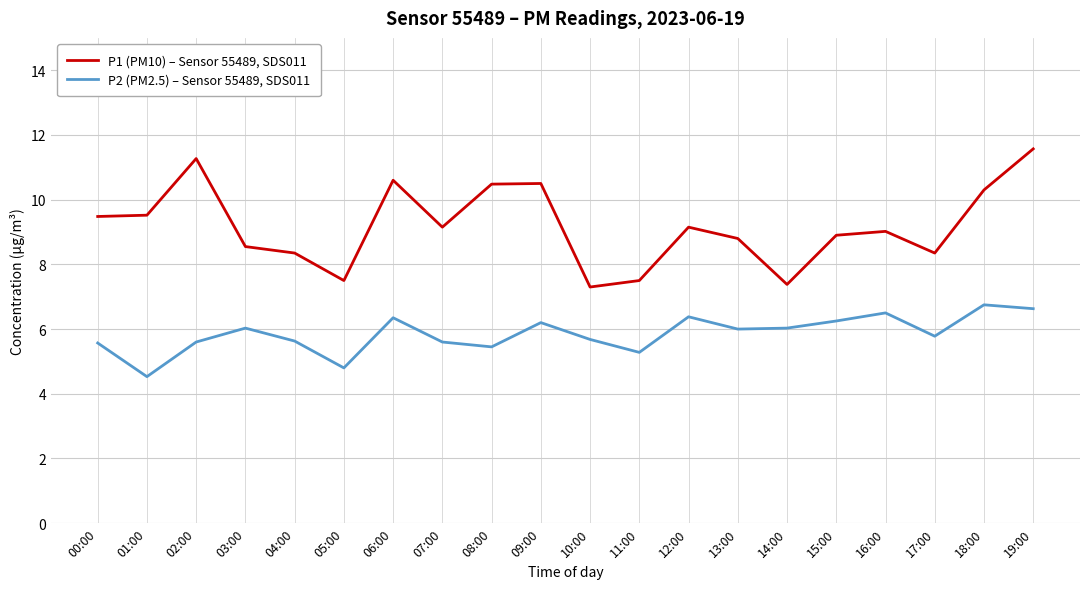

The value of P1 (PM10) – Sensor 55489, SDS011 at 16:00 is 13.0. True or false?

False